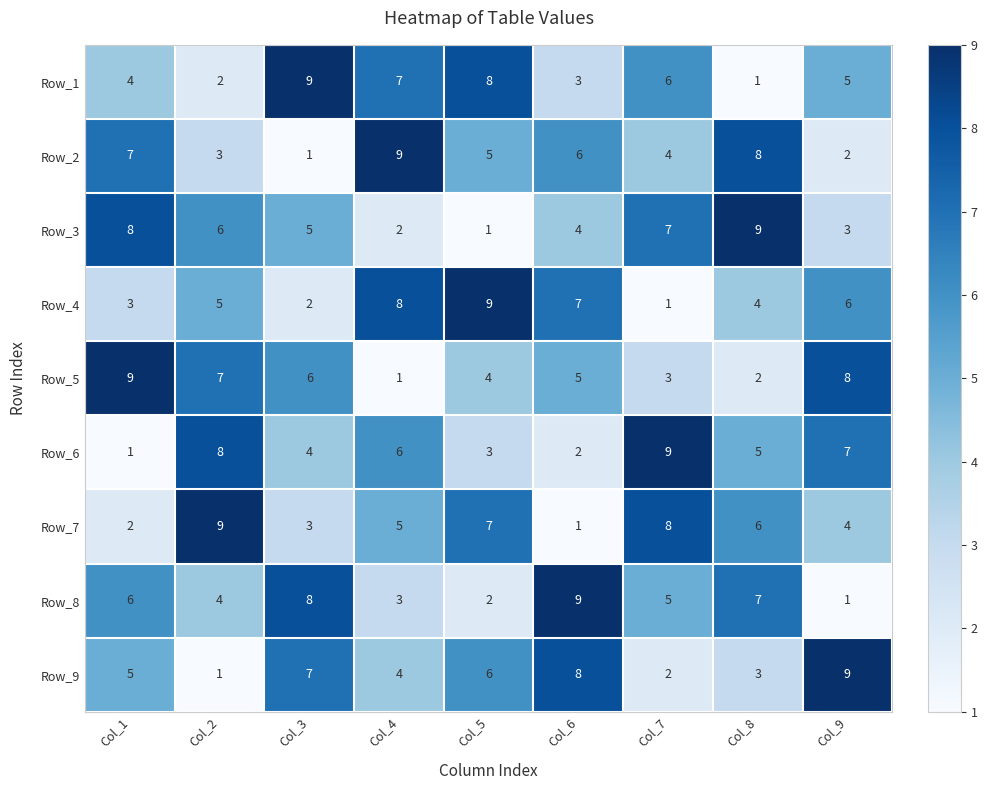

The value of Row_6 at Col_7 is 9. True or false?

True